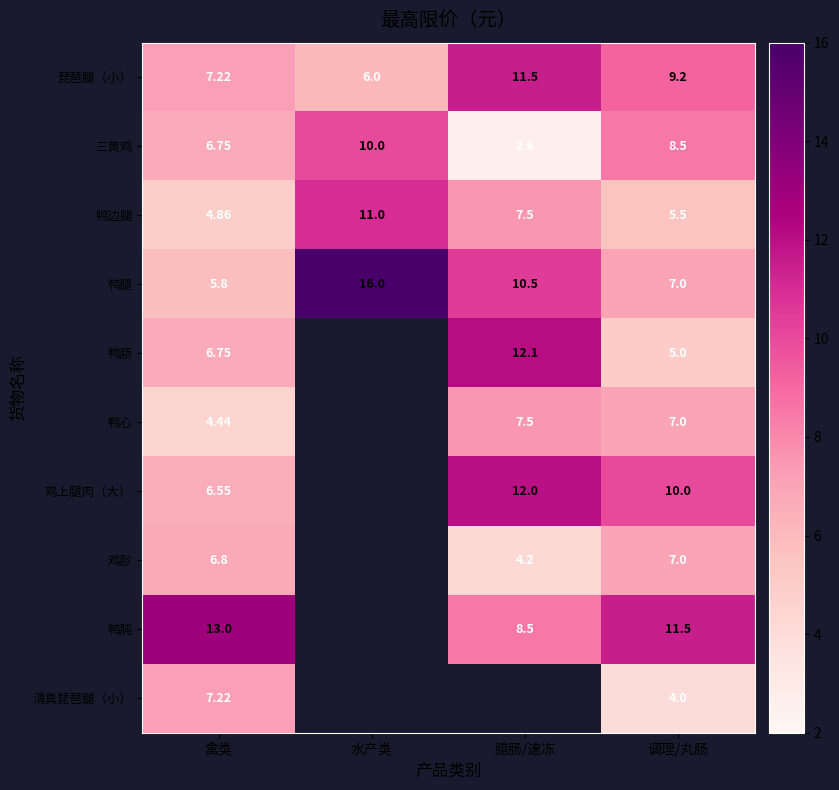

At which category does the chart reach its peak across all series?

水产类